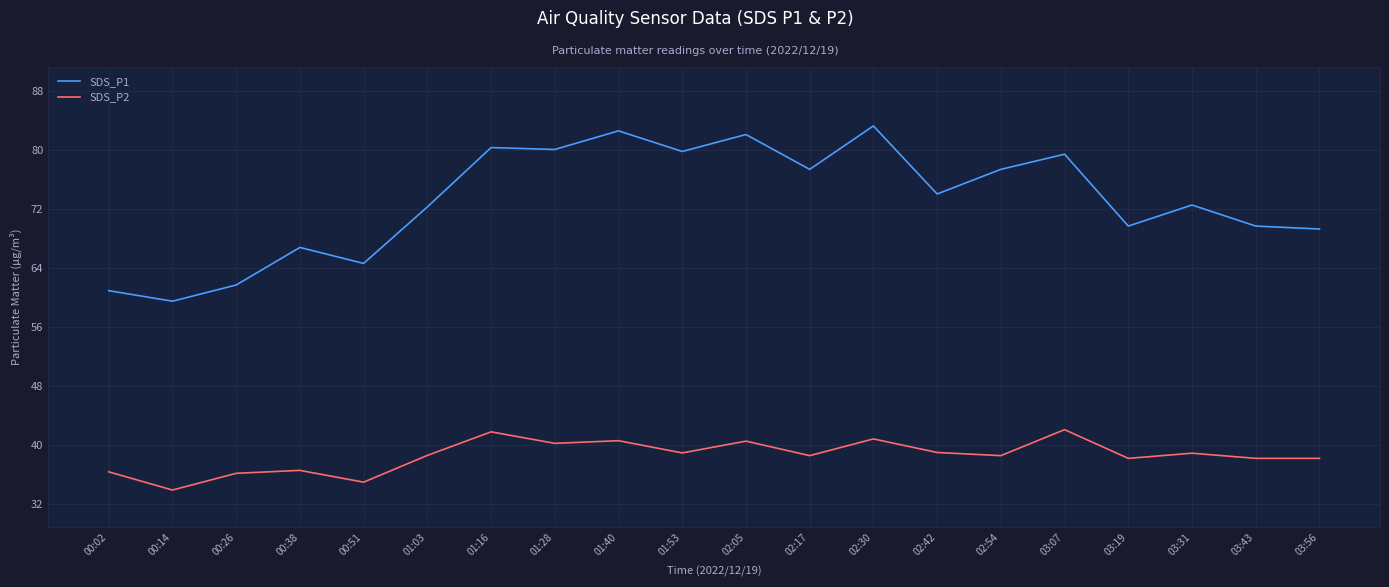

Is it true that SDS_P2 equals 59.8 at 00:38?

False